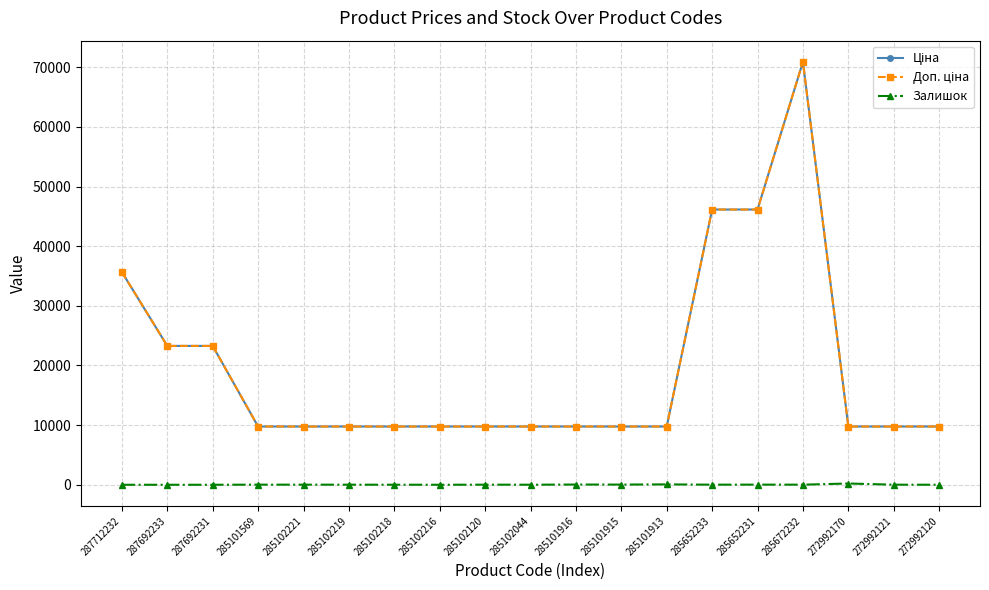

Does the chart display data point markers on the line(s)?

Yes